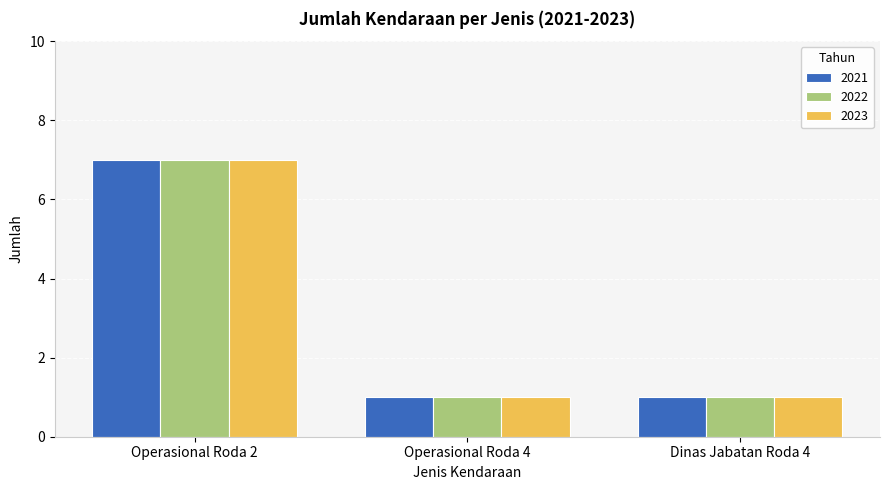

The value of 2023 at Operasional Roda 2 is 7. True or false?

True